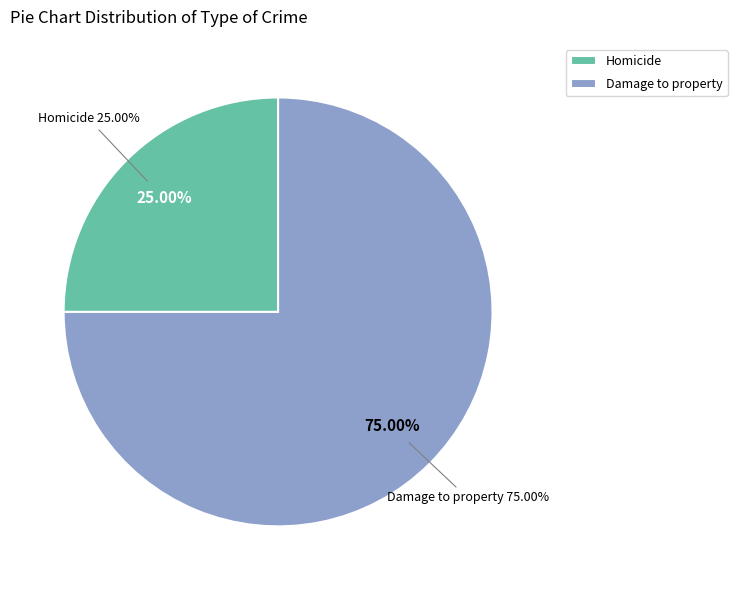

What percentage is the Damage to property slice, to the nearest percent?

75%